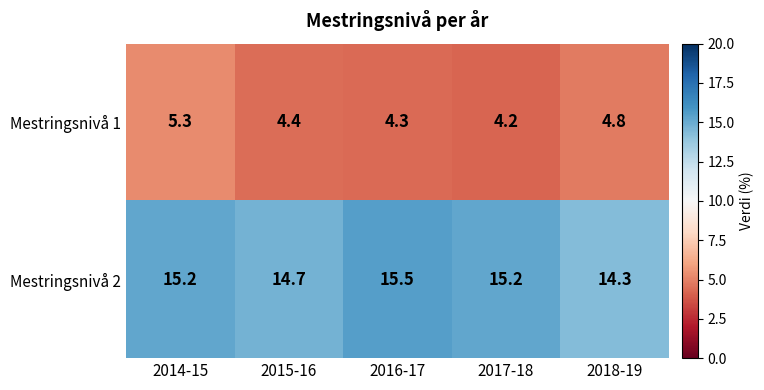

True or false: Mestringsnivå 1 has a value of 6.9 at 2015-16.

False